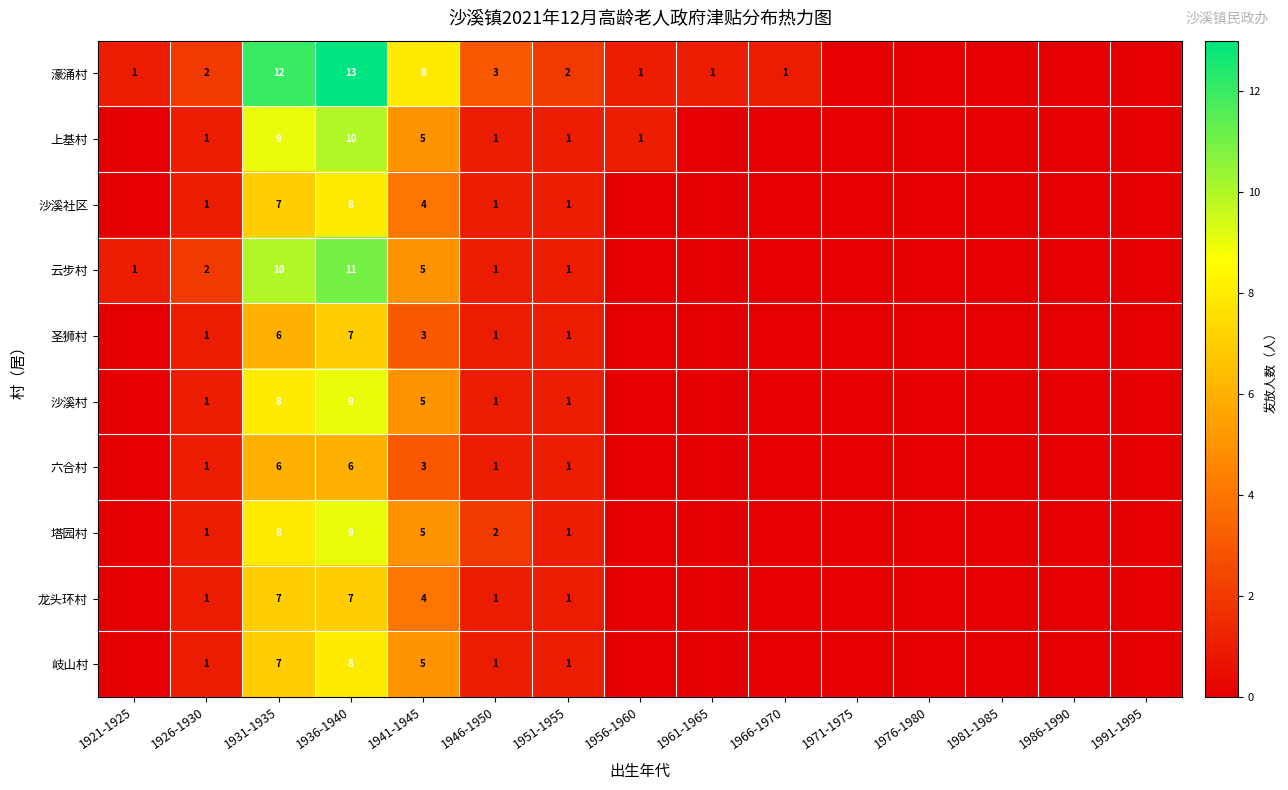

Is the value of 沙溪村 at 1931-1935 greater than the value of 云步村 at 1936-1940?

No